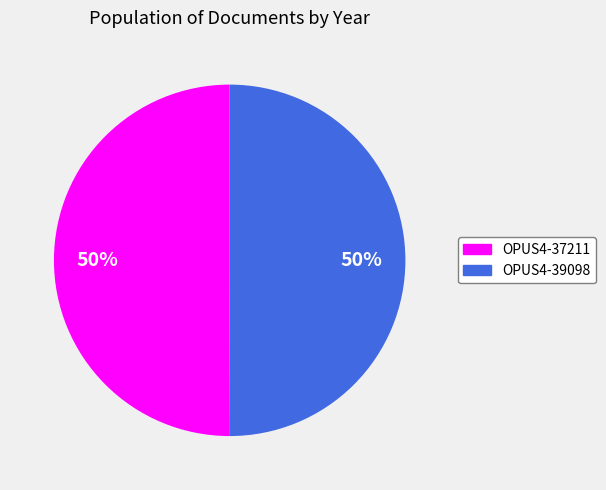

To the nearest percent, what is the combined percentage of OPUS4-39098 and OPUS4-37211?

100%